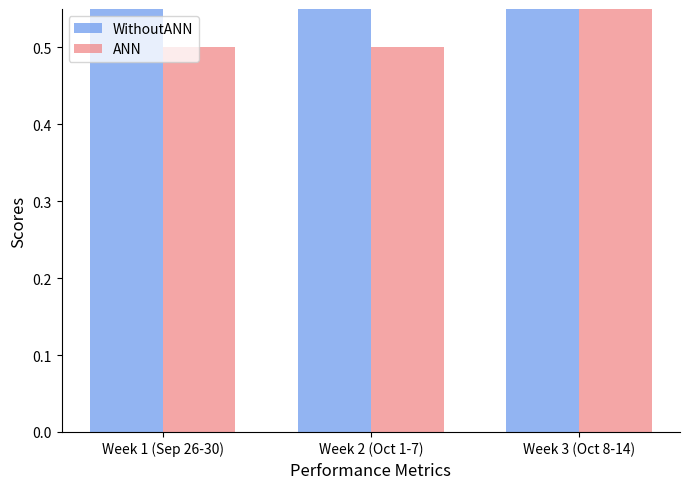

Reading left to right, list all the values displayed in this chart.

WithoutANN: Week 1 (Sep 26-30)=0.8	Week 2 (Oct 1-7)=0.8	Week 3 (Oct 8-14)=0.7
ANN: Week 1 (Sep 26-30)=0.5	Week 2 (Oct 1-7)=0.5	Week 3 (Oct 8-14)=0.7